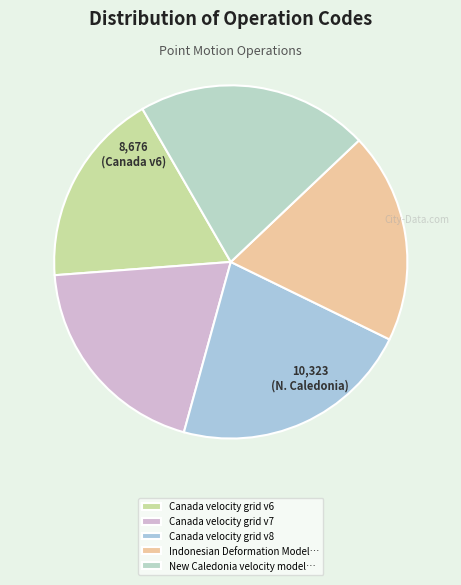

How many slices are in this pie chart?

5